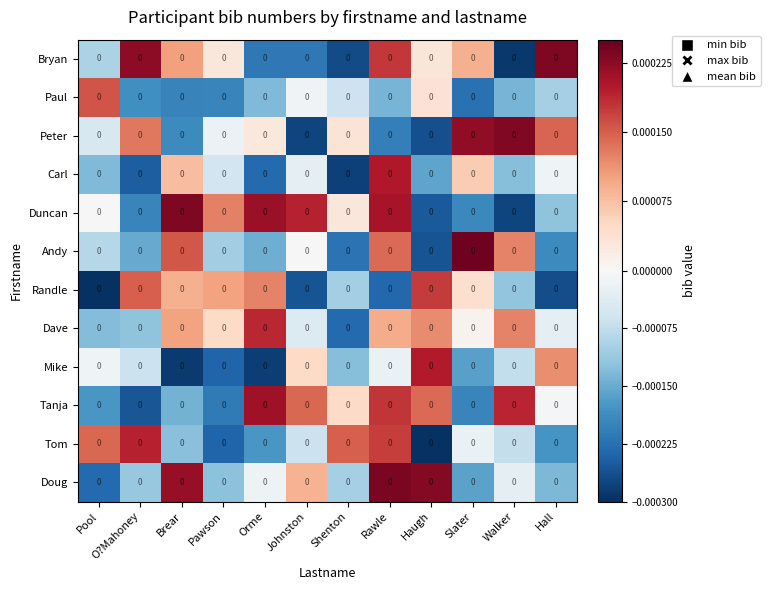

Reading right to left, list all the values displayed in this chart.

Bryan: Hall=0.0	Walker=0.0	Slater=0.0	Haugh=0.0	Rawle=0.0	Shenton=0.0	Johnston=0.0	Orme=0.0	Pawson=0.0	Brear=0.0	O?Mahoney=0.0	Pool=0.0
Paul: Hall=0.0	Walker=0.0	Slater=0.0	Haugh=0.0	Rawle=0.0	Shenton=0.0	Johnston=0.0	Orme=0.0	Pawson=0.0	Brear=0.0	O?Mahoney=0.0	Pool=0.0
Peter: Hall=0.0	Walker=0.0	Slater=0.0	Haugh=0.0	Rawle=0.0	Shenton=0.0	Johnston=0.0	Orme=0.0	Pawson=0.0	Brear=0.0	O?Mahoney=0.0	Pool=0.0
Carl: Hall=0.0	Walker=0.0	Slater=0.0	Haugh=0.0	Rawle=0.0	Shenton=0.0	Johnston=0.0	Orme=0.0	Pawson=0.0	Brear=0.0	O?Mahoney=0.0	Pool=0.0
Duncan: Hall=0.0	Walker=0.0	Slater=0.0	Haugh=0.0	Rawle=0.0	Shenton=0.0	Johnston=0.0	Orme=0.0	Pawson=0.0	Brear=0.0	O?Mahoney=0.0	Pool=0.0
Andy: Hall=0.0	Walker=0.0	Slater=0.0	Haugh=0.0	Rawle=0.0	Shenton=0.0	Johnston=0.0	Orme=0.0	Pawson=0.0	Brear=0.0	O?Mahoney=0.0	Pool=0.0
Randle: Hall=0.0	Walker=0.0	Slater=0.0	Haugh=0.0	Rawle=0.0	Shenton=0.0	Johnston=0.0	Orme=0.0	Pawson=0.0	Brear=0.0	O?Mahoney=0.0	Pool=0.0
Dave: Hall=0.0	Walker=0.0	Slater=0.0	Haugh=0.0	Rawle=0.0	Shenton=0.0	Johnston=0.0	Orme=0.0	Pawson=0.0	Brear=0.0	O?Mahoney=0.0	Pool=0.0
Mike: Hall=0.0	Walker=0.0	Slater=0.0	Haugh=0.0	Rawle=0.0	Shenton=0.0	Johnston=0.0	Orme=0.0	Pawson=0.0	Brear=0.0	O?Mahoney=0.0	Pool=0.0
Tanja: Hall=0.0	Walker=0.0	Slater=0.0	Haugh=0.0	Rawle=0.0	Shenton=0.0	Johnston=0.0	Orme=0.0	Pawson=0.0	Brear=0.0	O?Mahoney=0.0	Pool=0.0
Tom: Hall=0.0	Walker=0.0	Slater=0.0	Haugh=0.0	Rawle=0.0	Shenton=0.0	Johnston=0.0	Orme=0.0	Pawson=0.0	Brear=0.0	O?Mahoney=0.0	Pool=0.0
Doug: Hall=0.0	Walker=0.0	Slater=0.0	Haugh=0.0	Rawle=0.0	Shenton=0.0	Johnston=0.0	Orme=0.0	Pawson=0.0	Brear=0.0	O?Mahoney=0.0	Pool=0.0